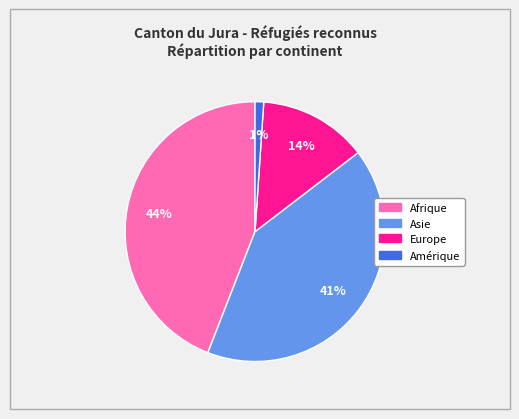

To the nearest percent, what is the difference between the Asie and Afrique slice percentages?

3%